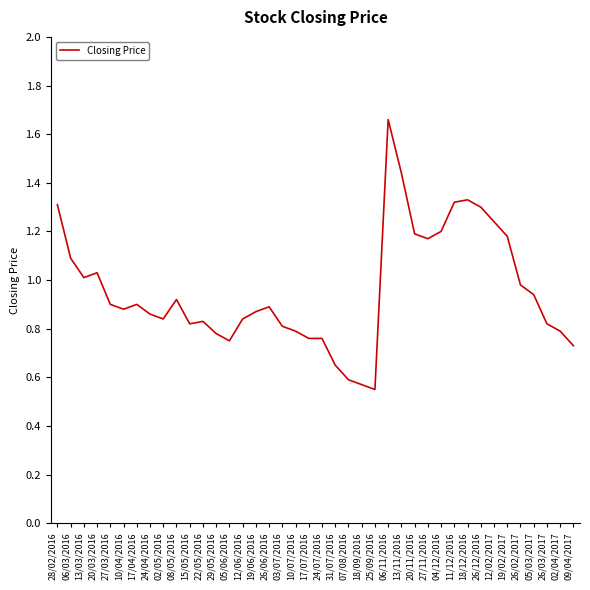

Which label corresponds to the largest value in the chart?

06/11/2016